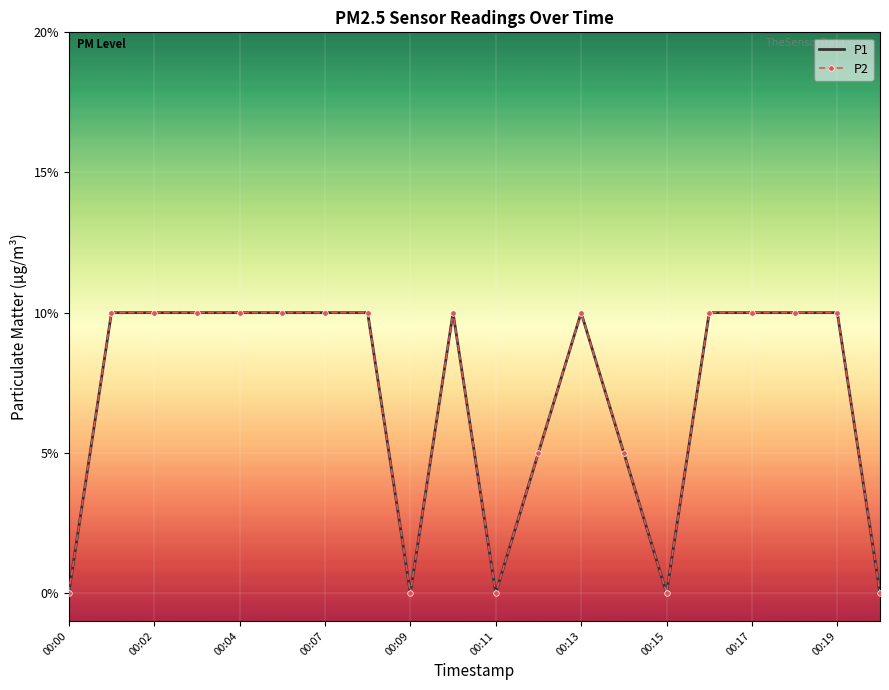

At which category is the sum across all series the highest?

00:01